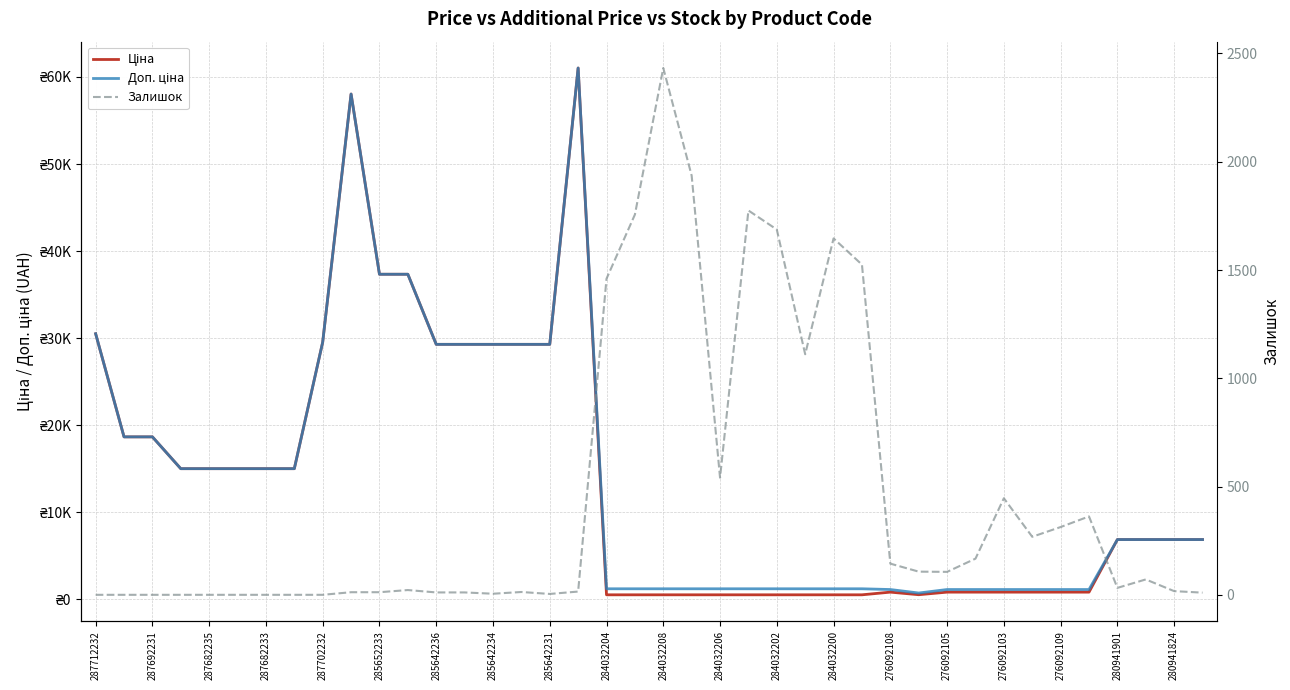

Is it true that Ціна equals 2983.9 at 280941901?

False